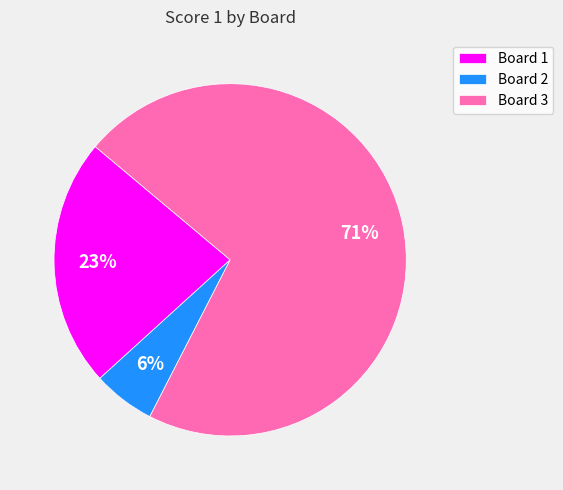

Count the number of slices in the pie.

3